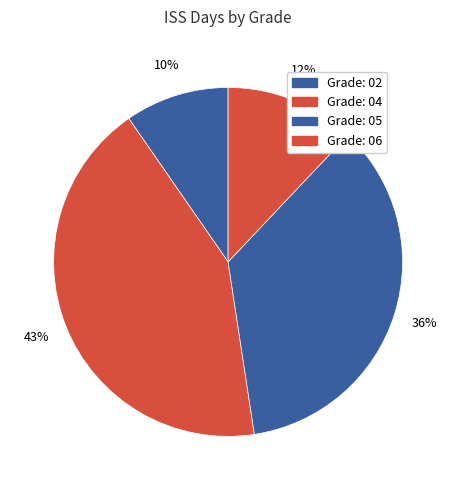

How many segments does this pie chart have?

4